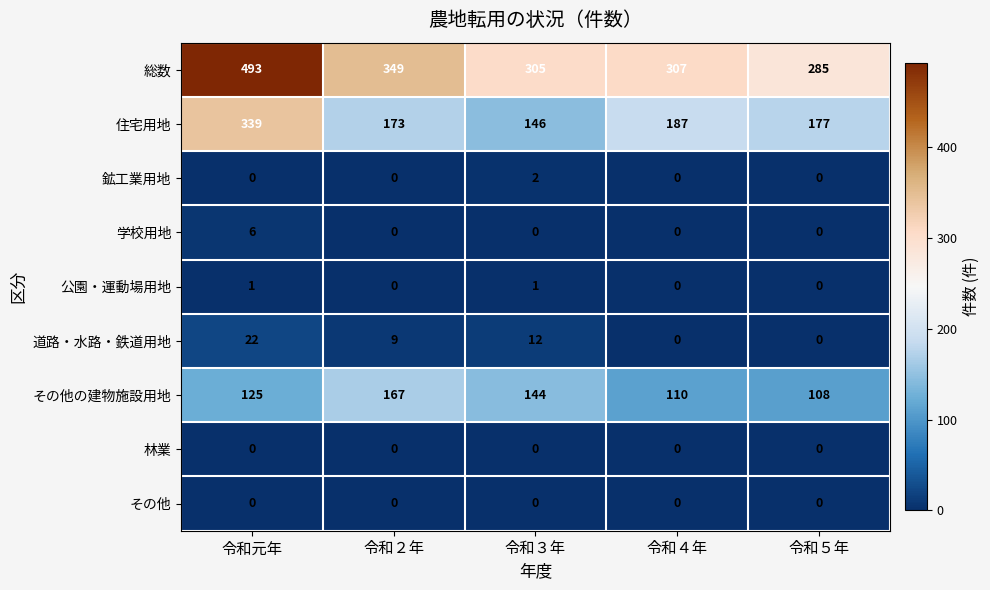

The value of 住宅用地 at 令和２年 is 173. True or false?

True